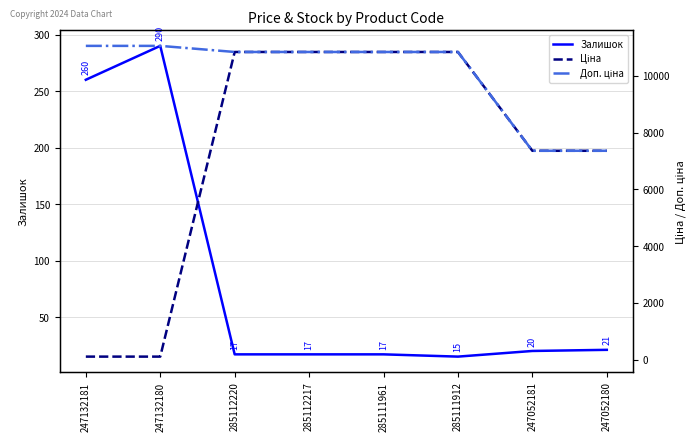

What is the sum of the Залишок values at 247052181 and 247132180?

310